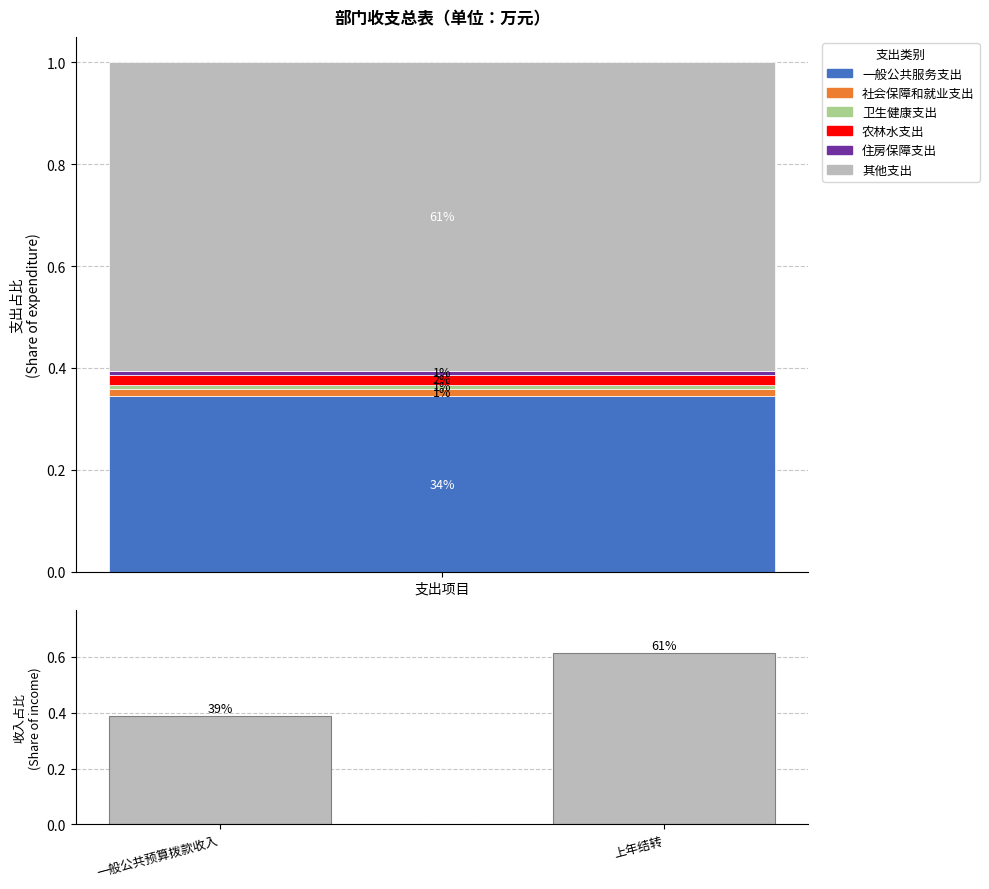

How many categories are shown in the chart?

2